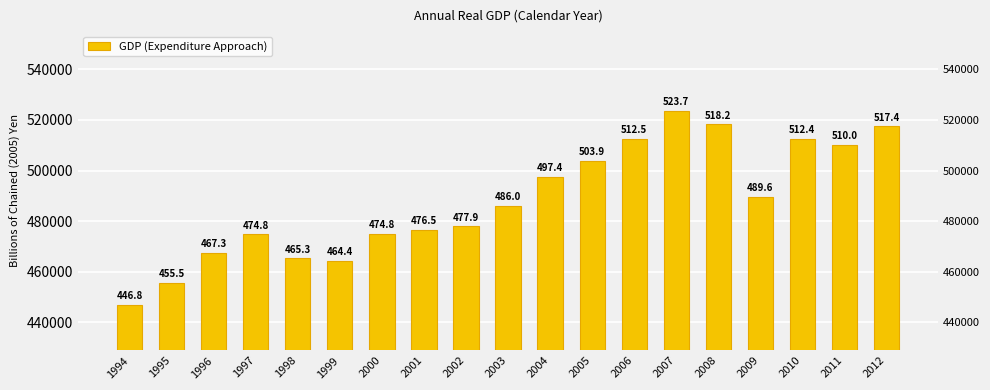

What is the smallest value displayed?

446779.9